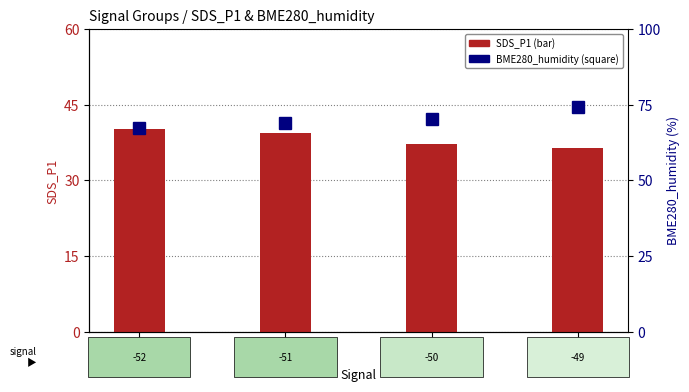

List the series in order of their overall mean, lowest first.

SDS_P1, BME280_humidity